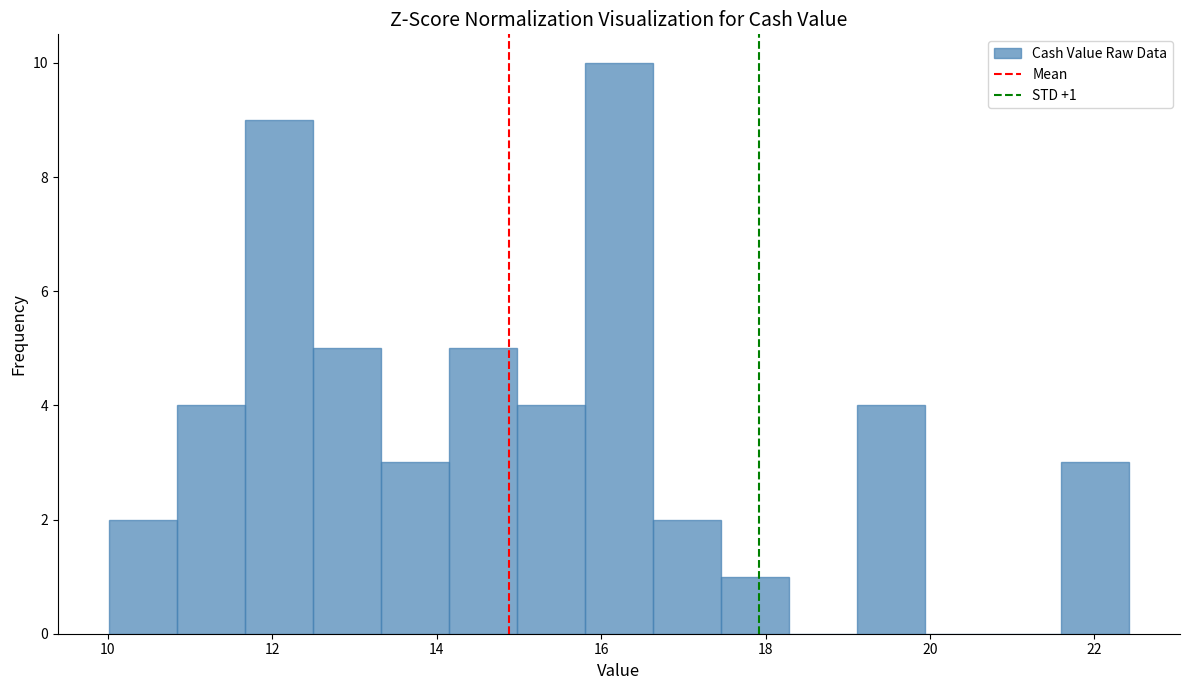

Over which range of the x-axis is the bar tallest?

15.8 to 16.6